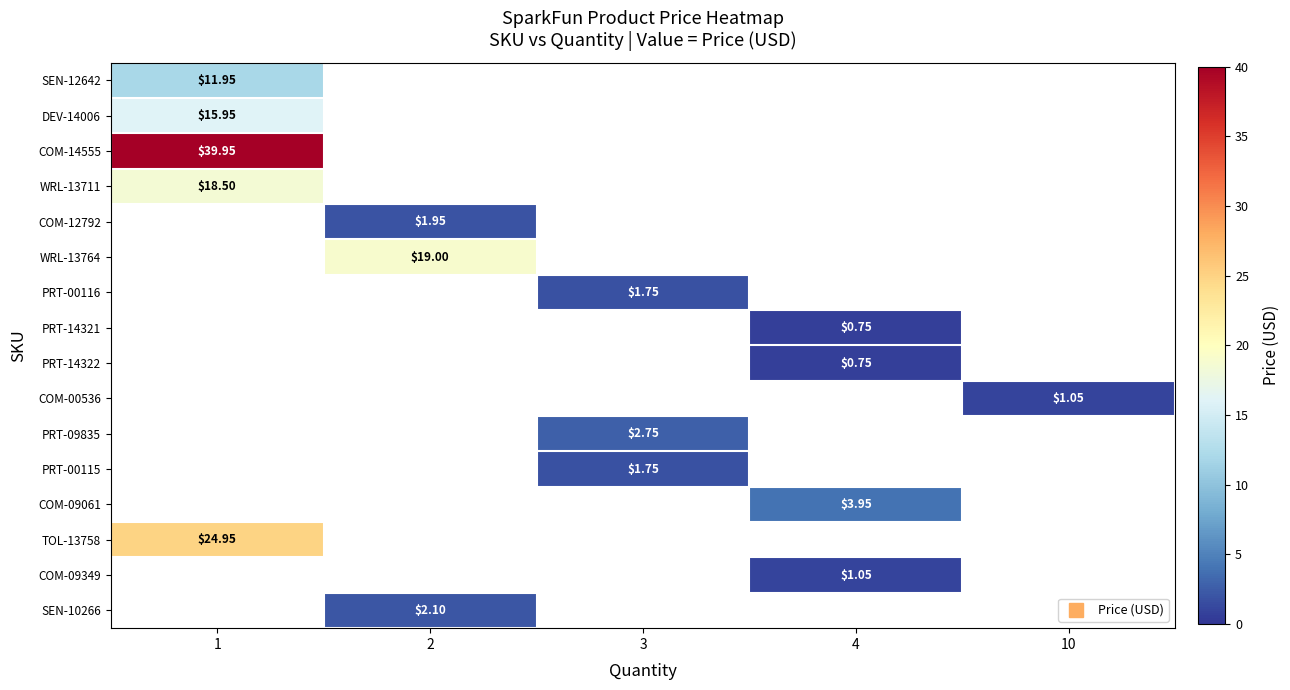

Which category has the highest value in the COM-14555 series?

1